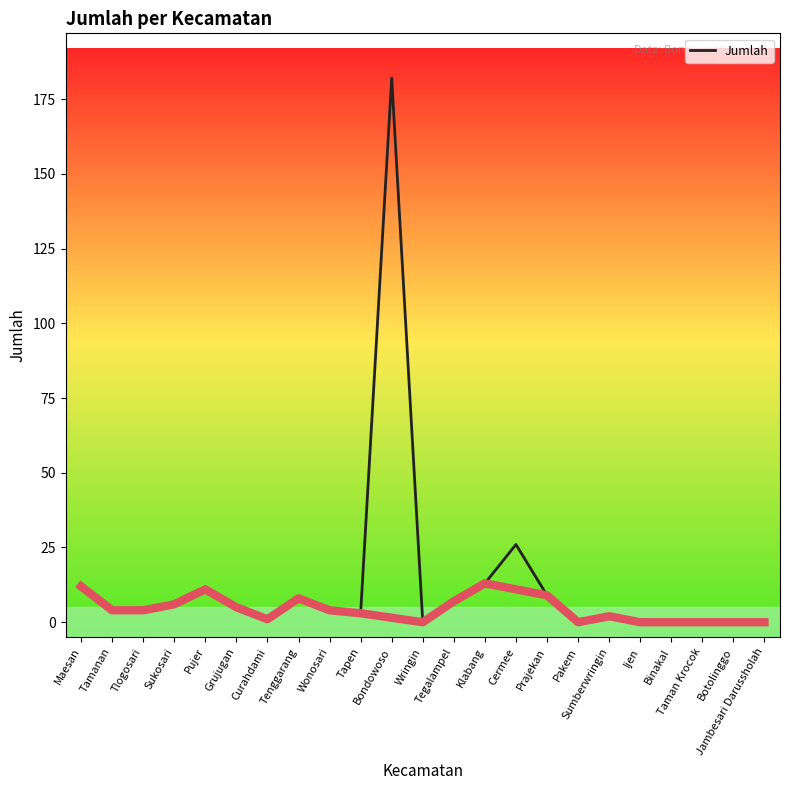

Read the value at Curahdami.

1